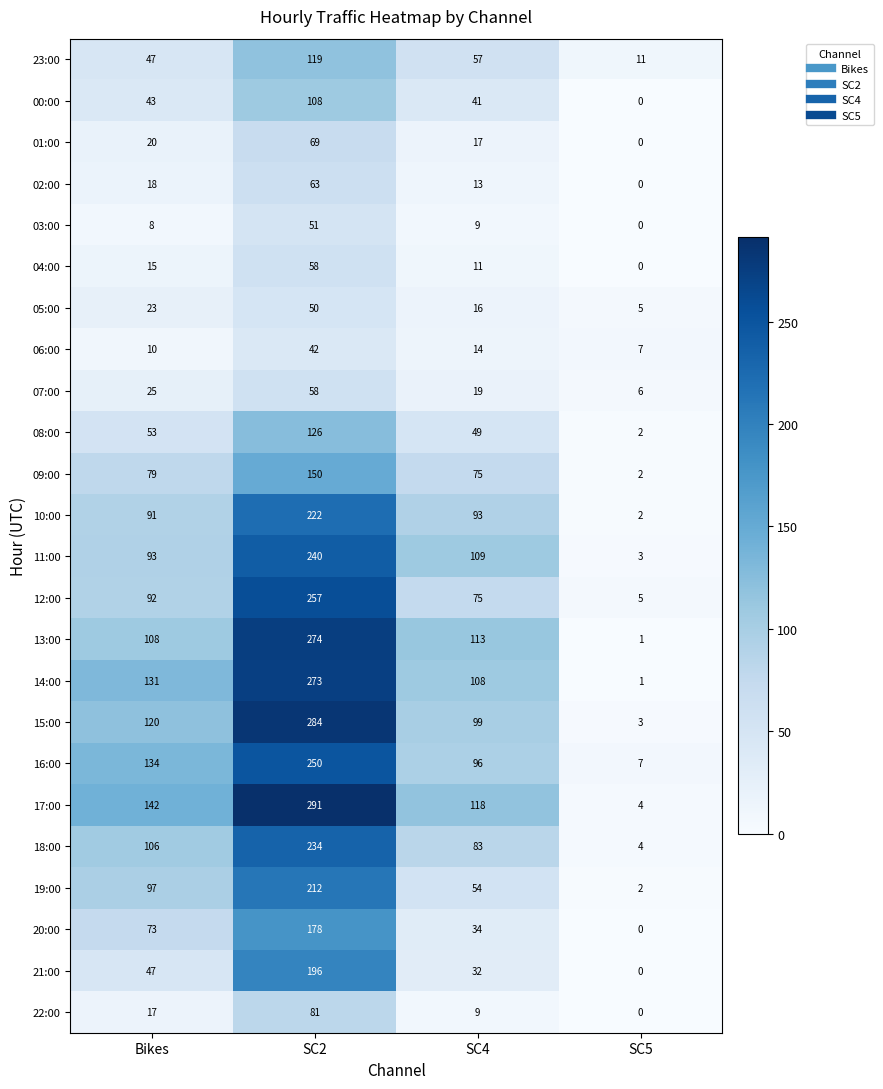

Where is 15:00 nearest to the value 143?

Bikes